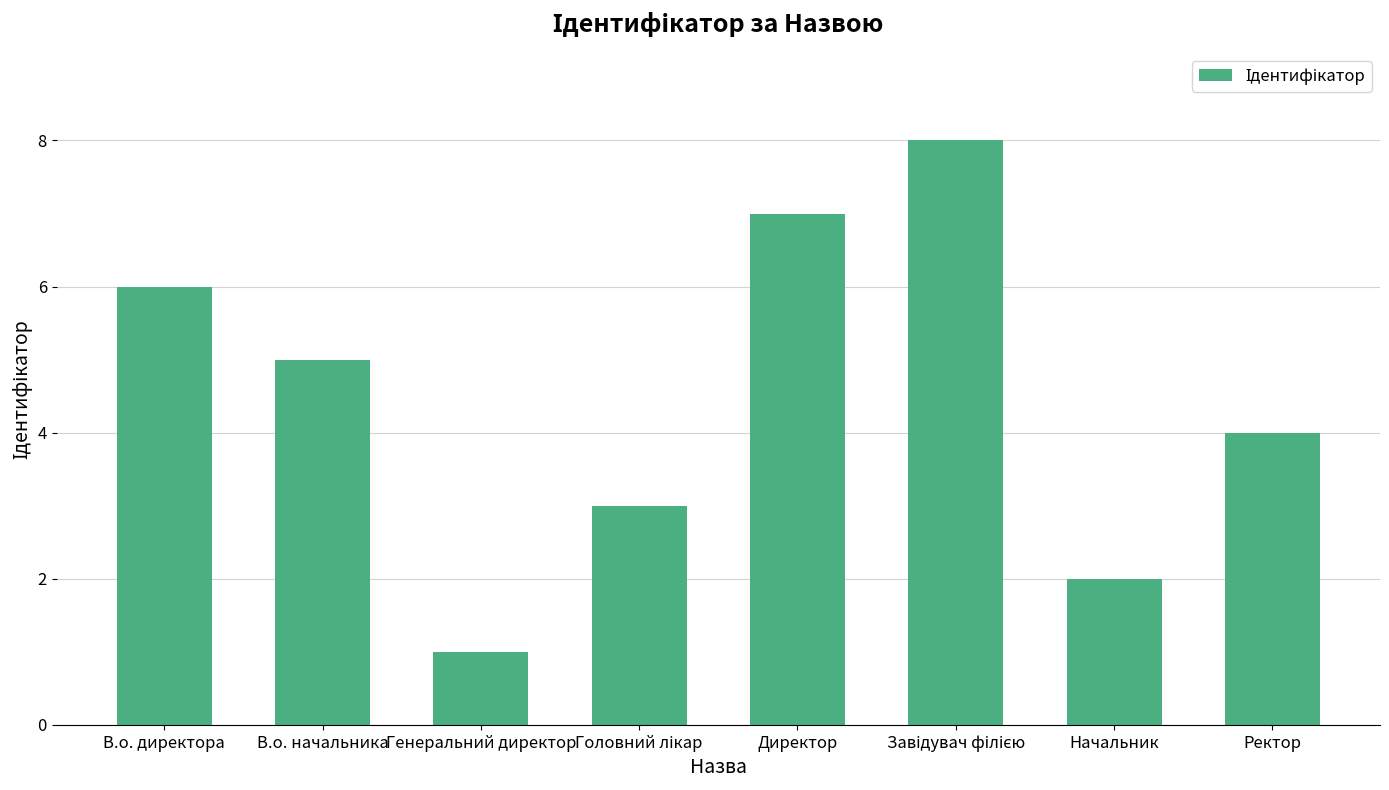

The value at Начальник is 3. True or false?

False